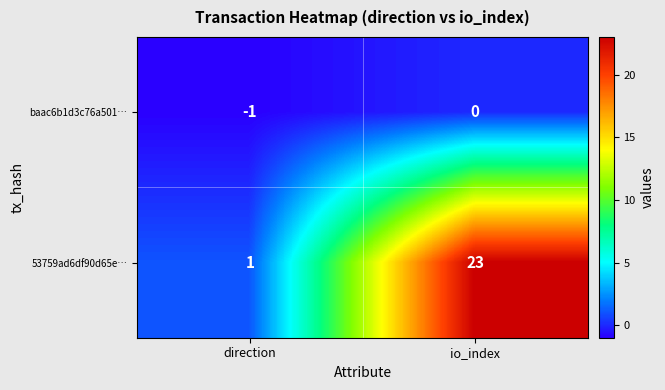

How many series are shown in this chart?

2